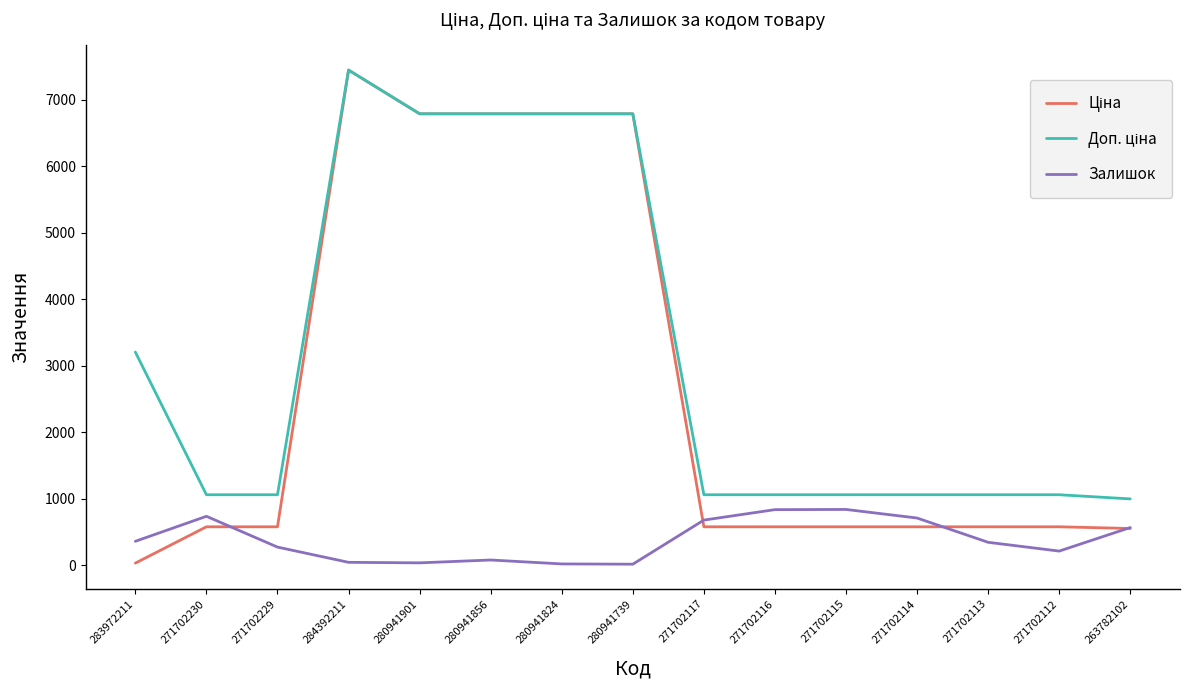

Does the chart have visible grid lines?

No